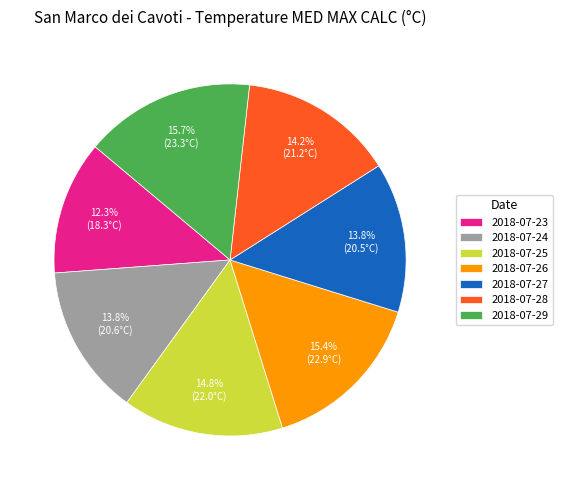

To the nearest percent, what percentage of the pie is 2018-07-23?

12%